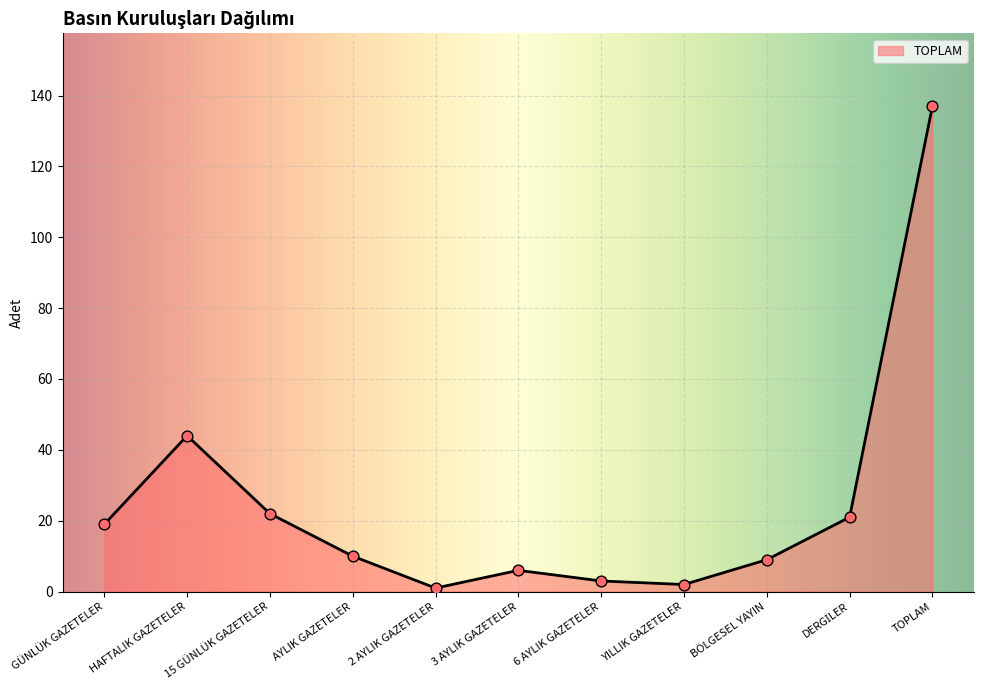

What is the ratio of the value at AYLIK GAZETELER to the value at 3 AYLIK GAZETELER?

1.7